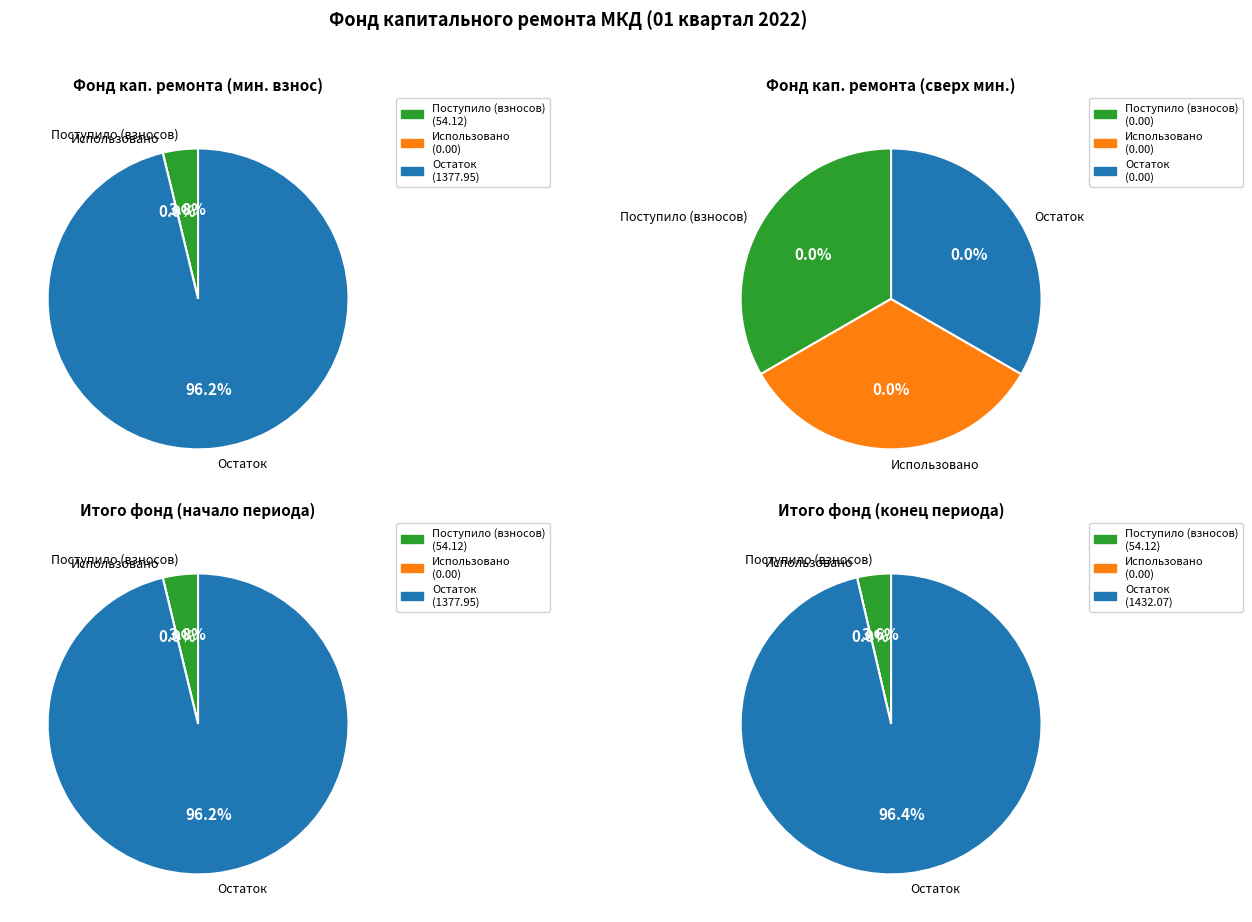

To the nearest percent, what portion does Поступило (взносов) represent?

4%